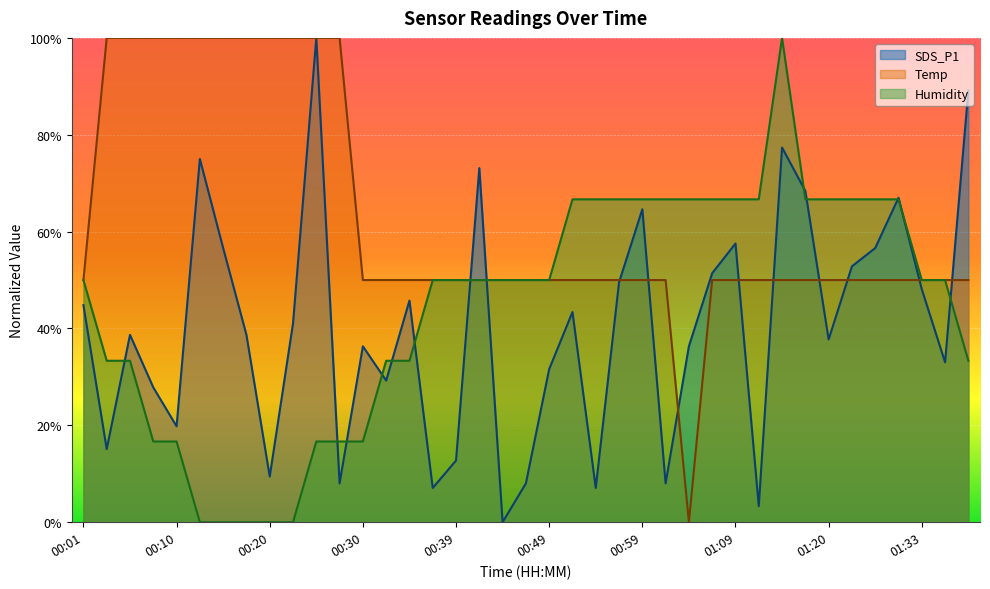

Where is Temp nearest to the value 0?

01:04